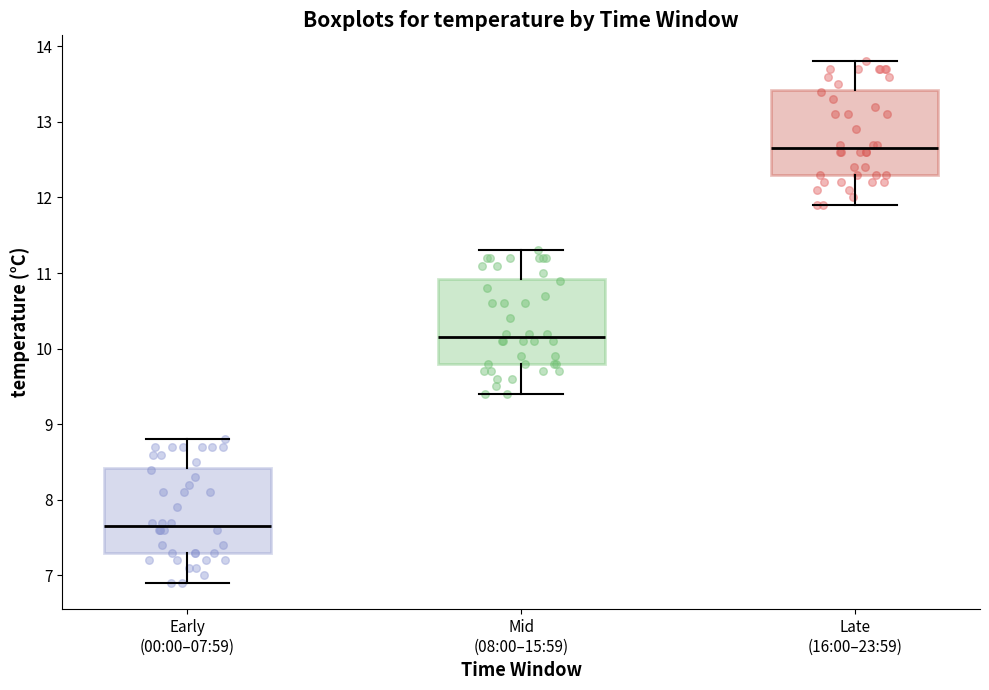

Which box's median line is the highest?

Late (16:00–23:59)